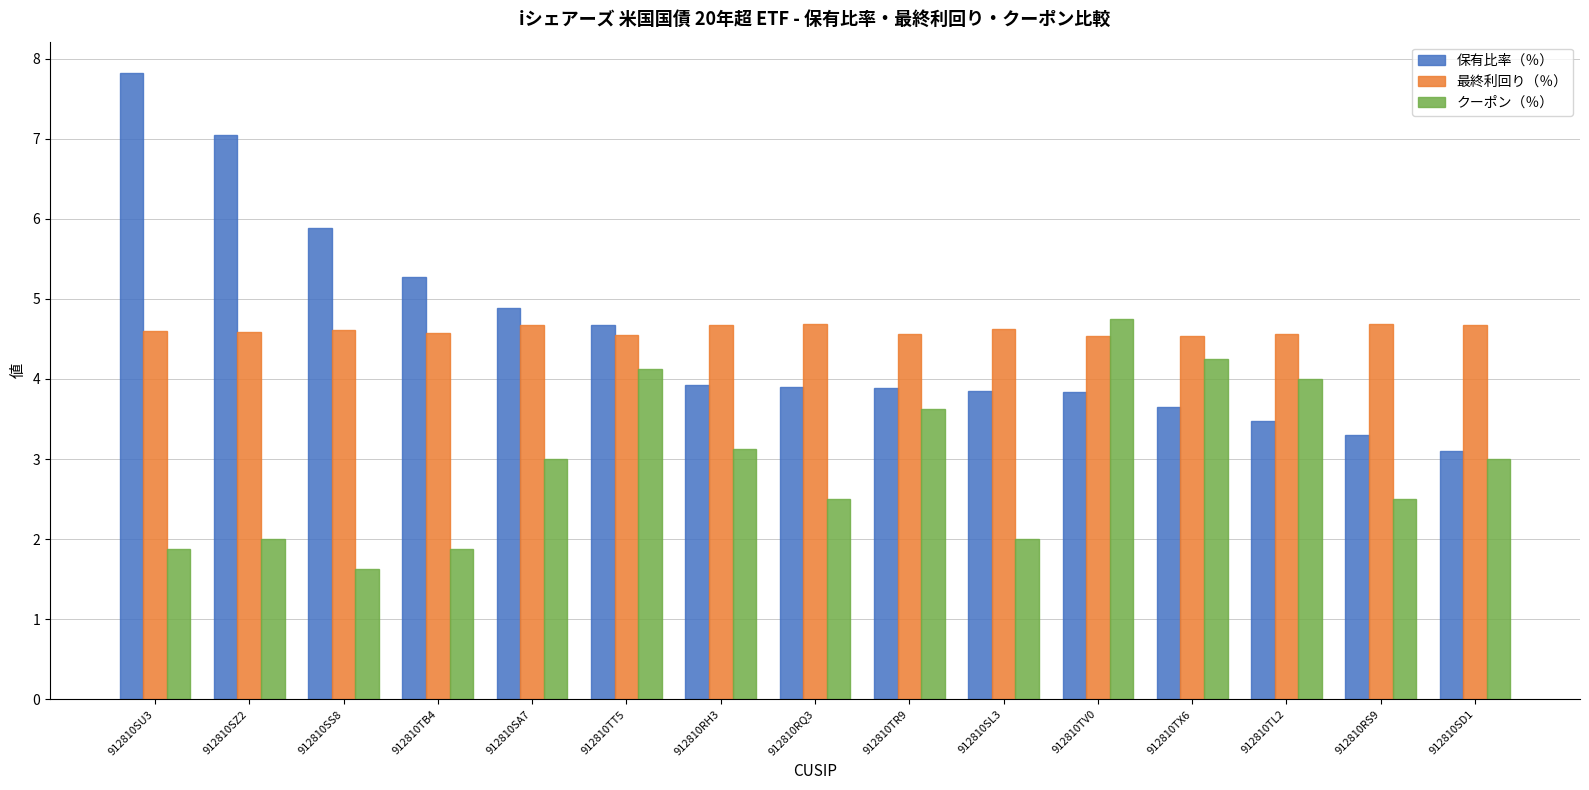

What is the difference between the maximum and minimum values in the 保有比率（％） series?

4.7